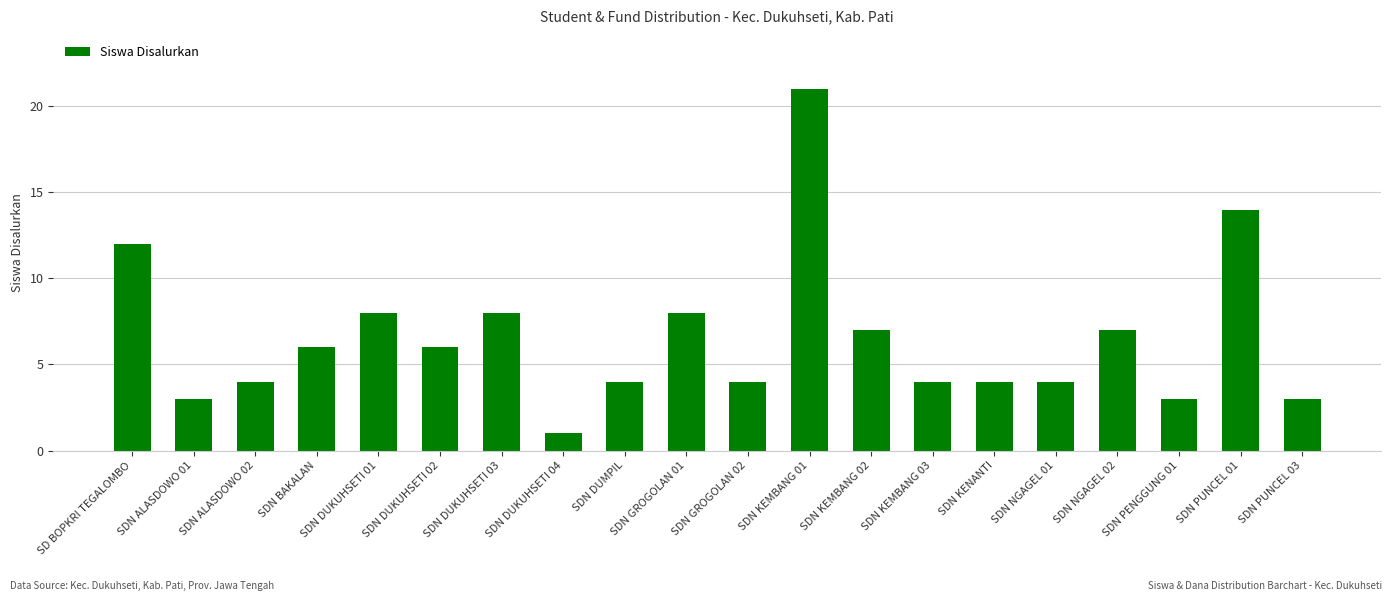

Is it true that the value at SDN KEMBANG 01 is 12?

False